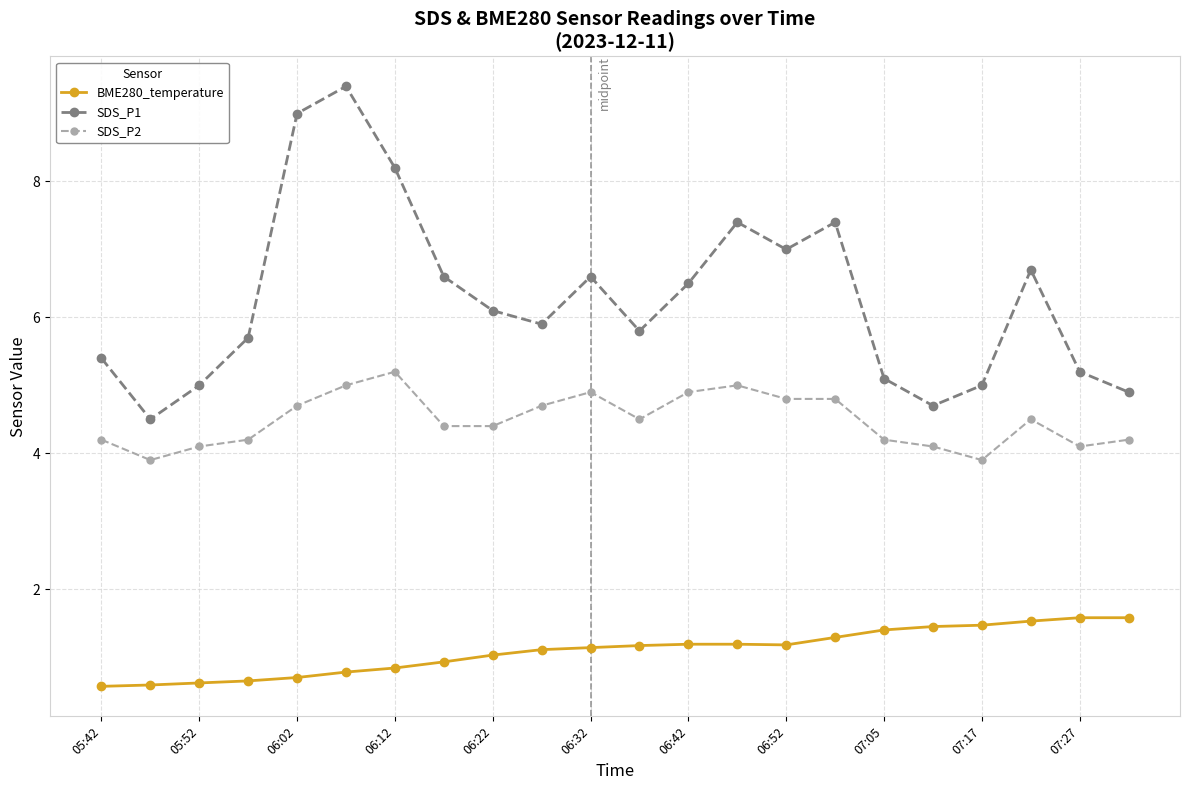

At how many categories does at least one series exceed 4?

22